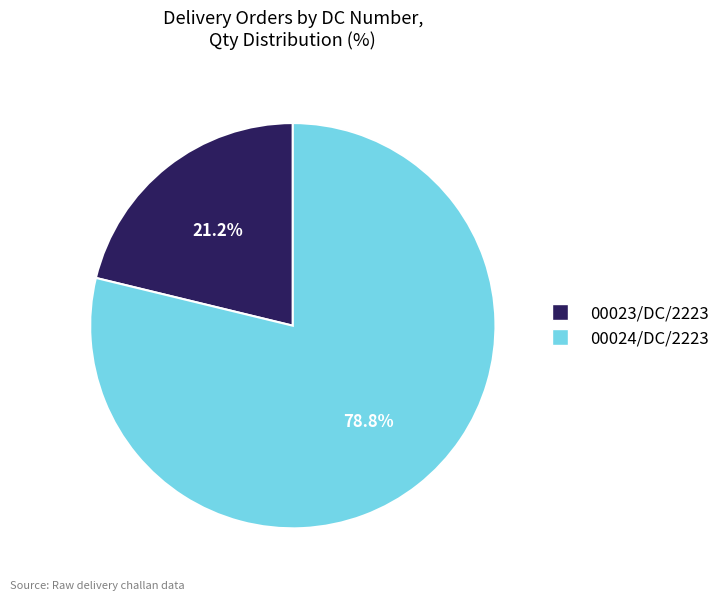

Is there any slice that represents more than half of the pie?

Yes